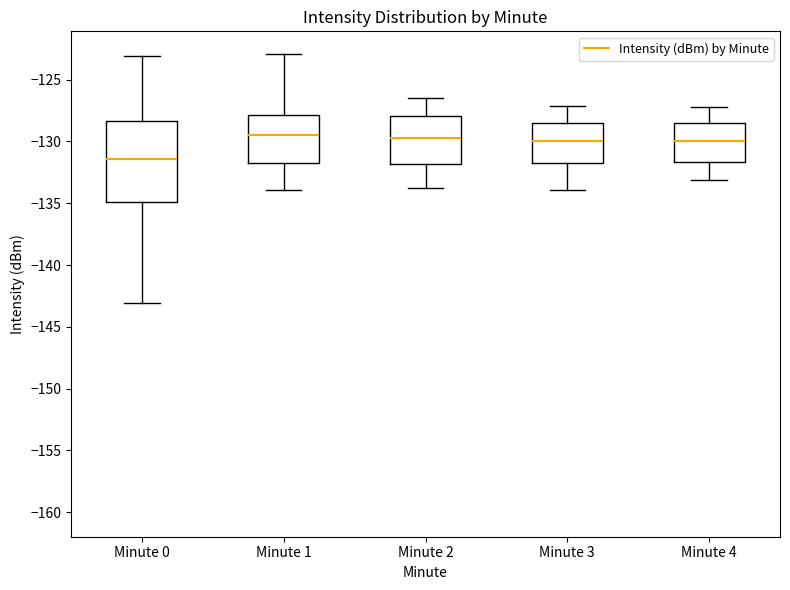

Reading left to right, read every box against the y-axis: the position of its median line, the range the box covers, and the ends of its whiskers. The values are not printed on the chart, so give them approximately, as read against the axis.

Minute 0: median -131.5, box -135.0 to -128.5, whiskers -143.0 to -123.0
Minute 1: median -129.5, box -131.5 to -128.0, whiskers -134.0 to -123.0
Minute 2: median -129.5, box -132.0 to -128.0, whiskers -134.0 to -126.5
Minute 3: median -130.0, box -131.5 to -128.5, whiskers -134.0 to -127.0
Minute 4: median -130.0, box -131.5 to -128.5, whiskers -133.0 to -127.0